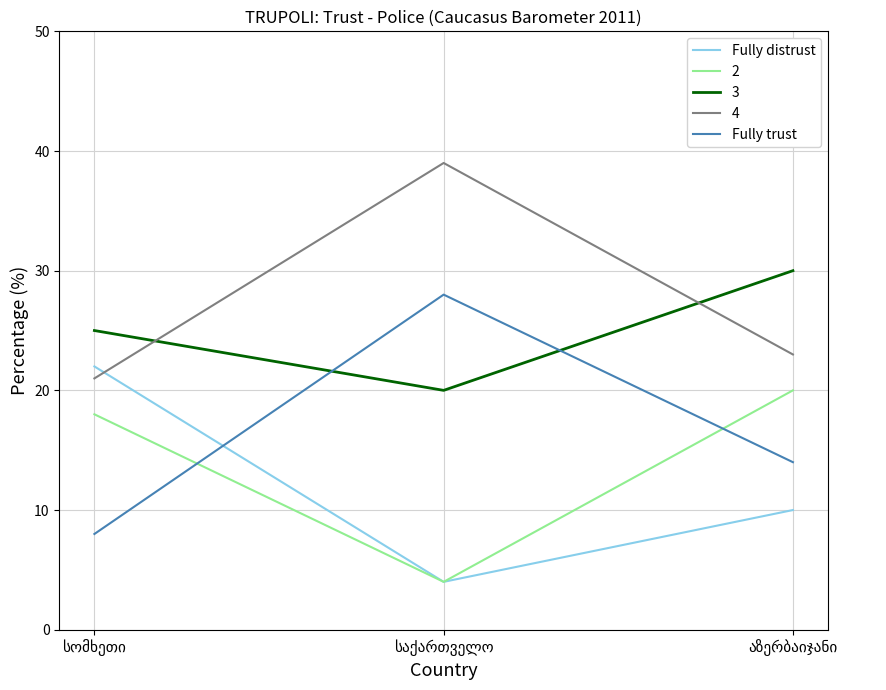

List the series in order of their peak value, highest first.

4, 3, Fully trust, Fully distrust, 2